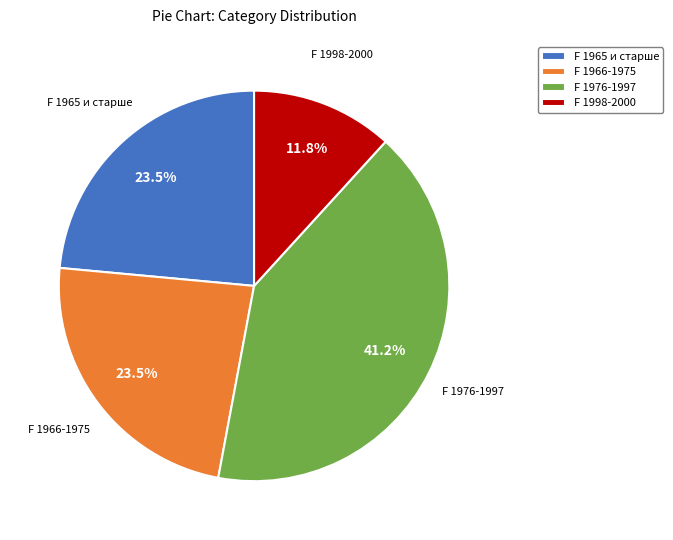

Which has a higher value, F 1998-2000 or F 1966-1975?

F 1966-1975